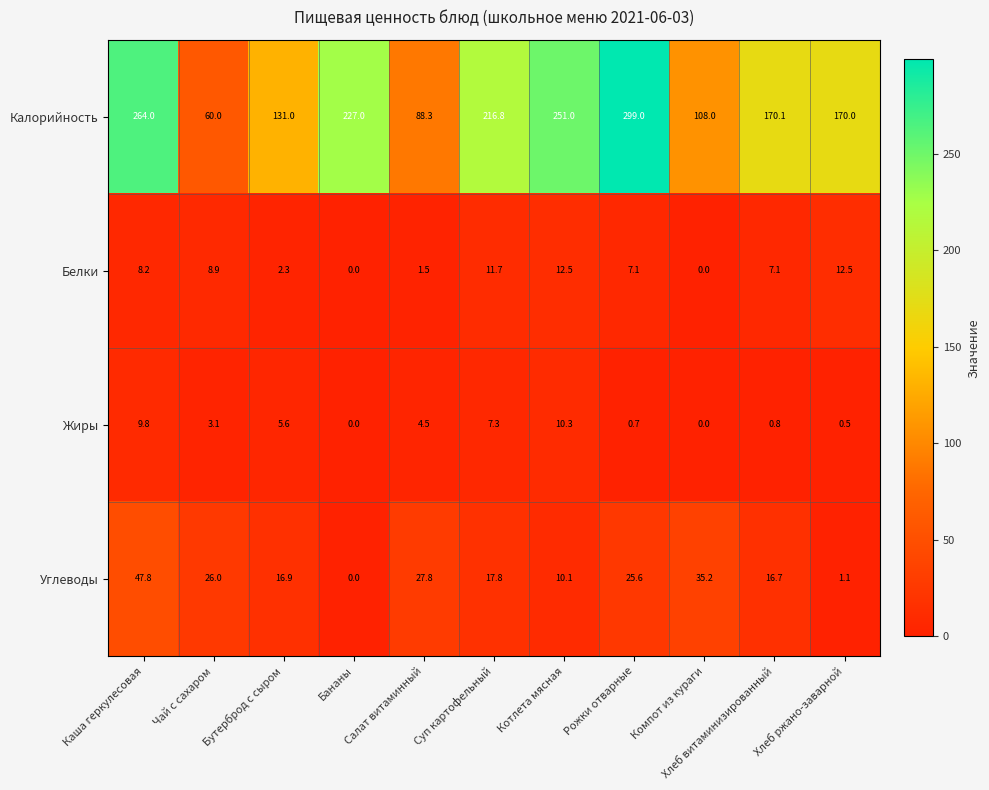

What is the sum of the Белки values at Суп картофельный and Каша геркулесовая?

19.9